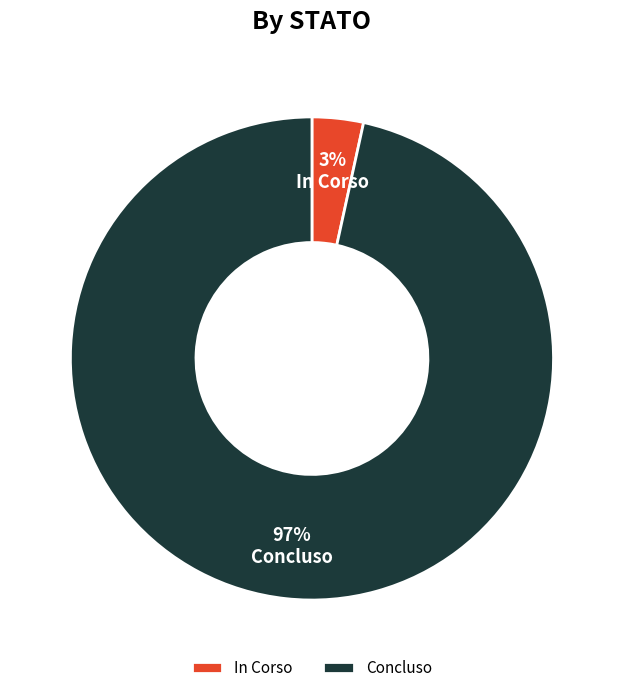

To the nearest percent, what is the average slice percentage?

50%